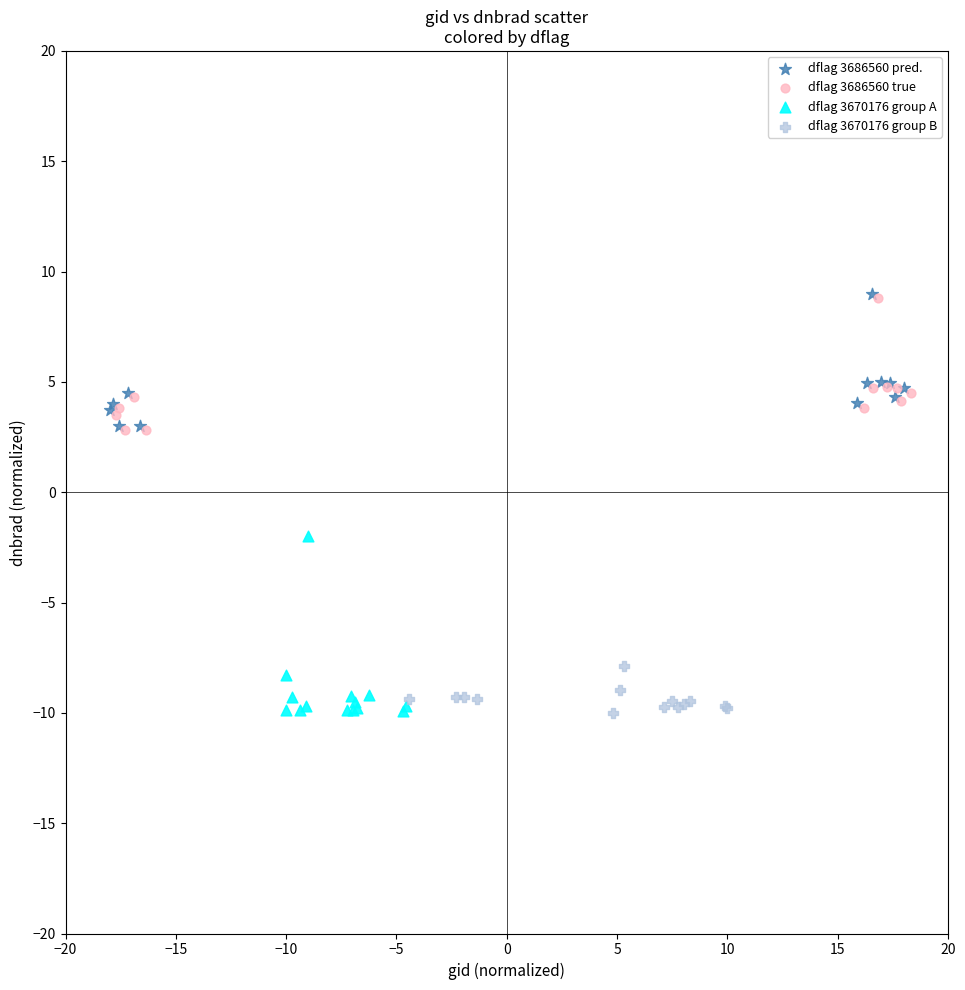

Which series has the largest Y range (max minus min)?

dflag 3670176 group A